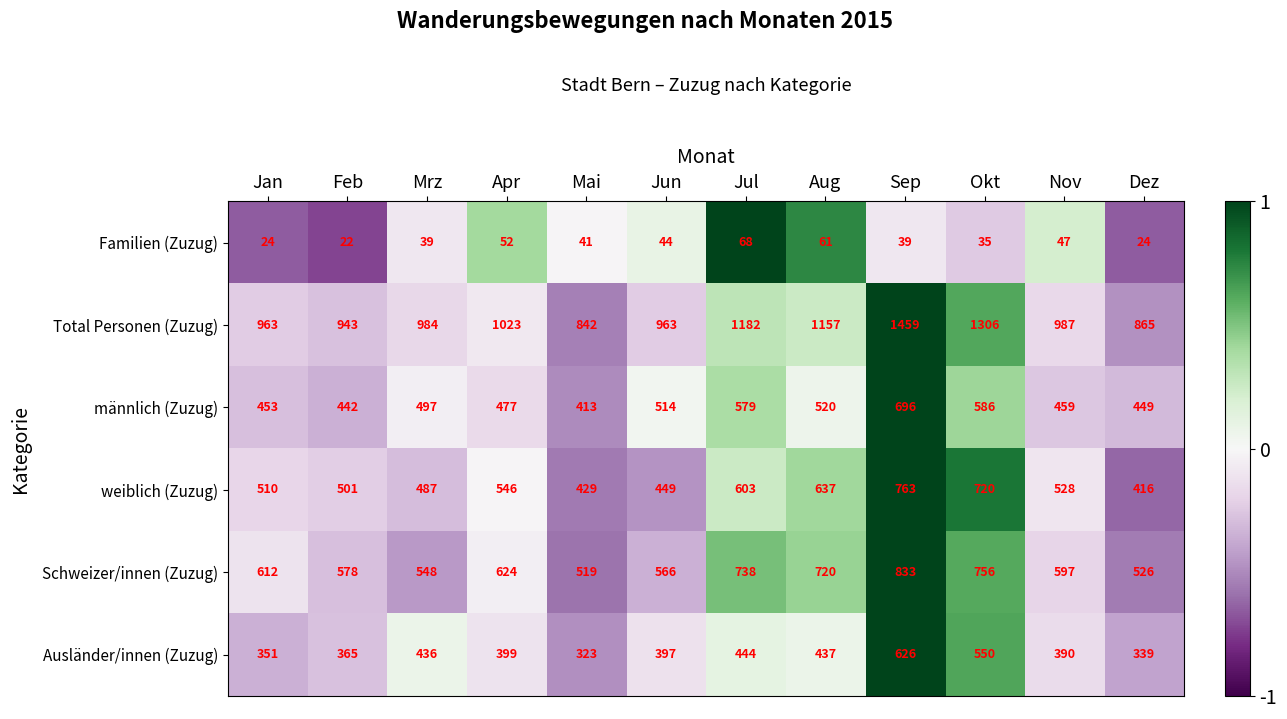

Count the number of categories in the chart.

12